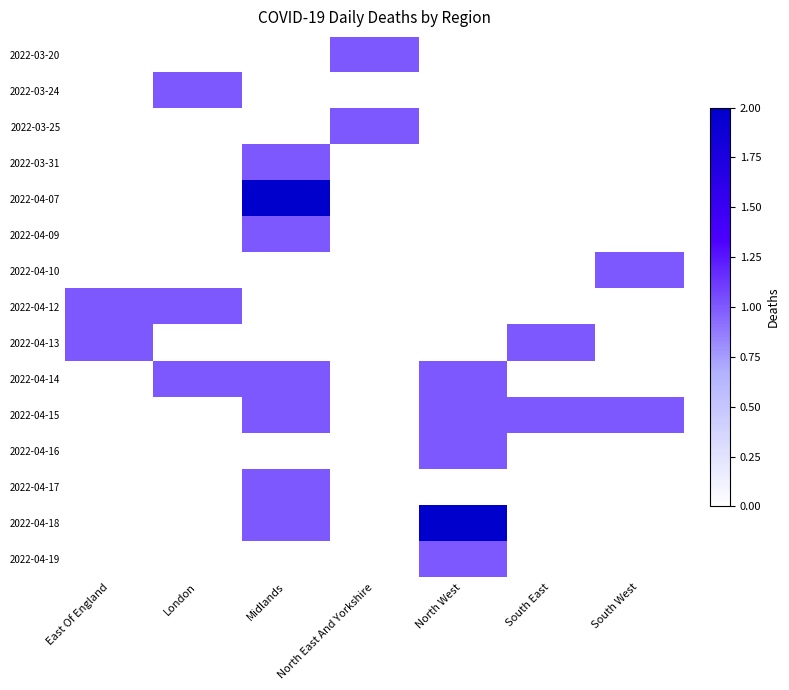

At which category is the sum across all series the highest?

Midlands